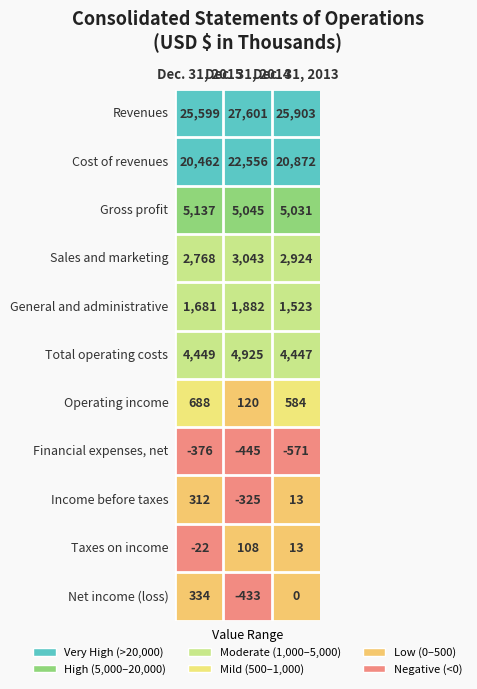

Read the Dec. 31, 2014 value at Cost of revenues, to the nearest 100.

22600